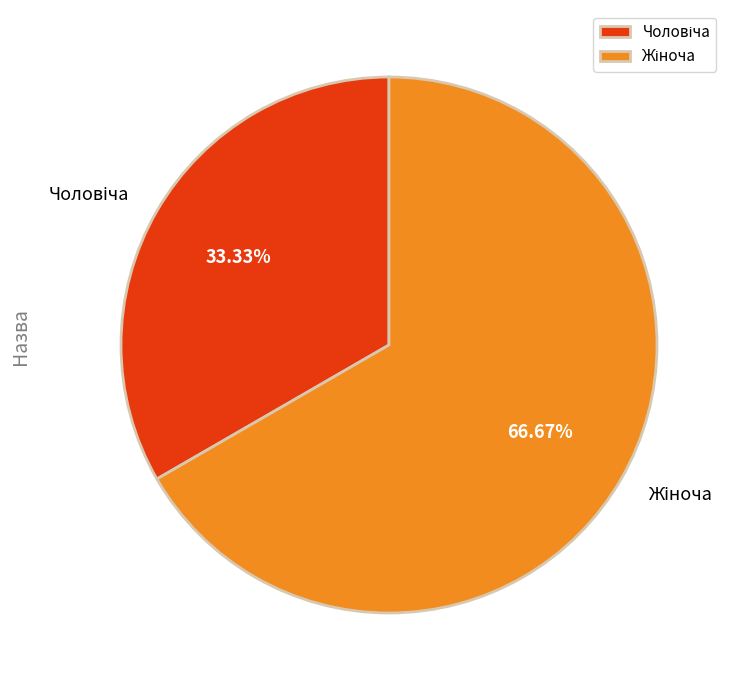

Is there a majority slice in this chart?

Yes